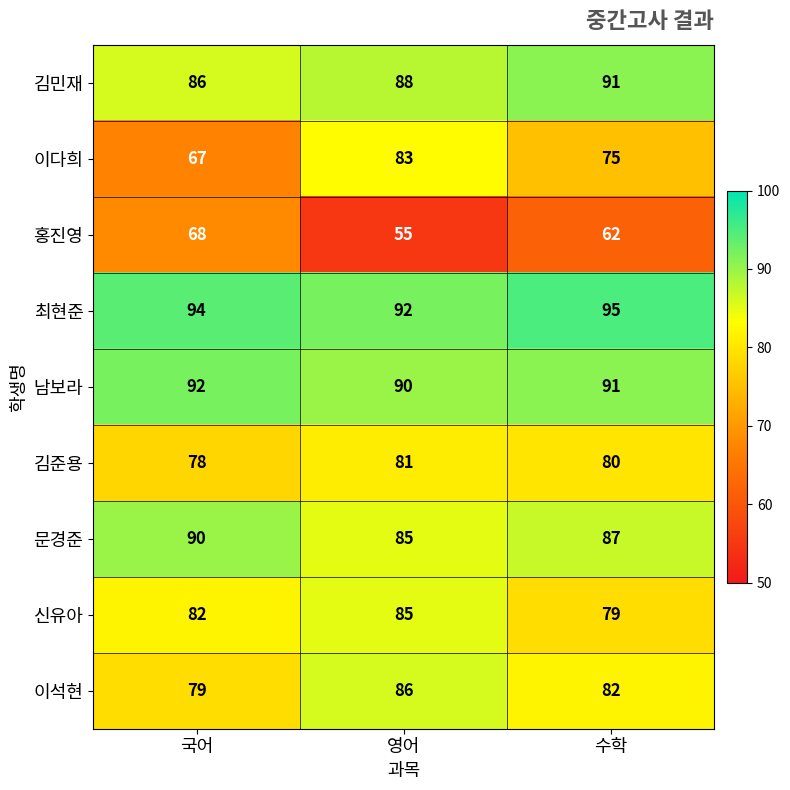

At how many categories does at least one series exceed 80?

3